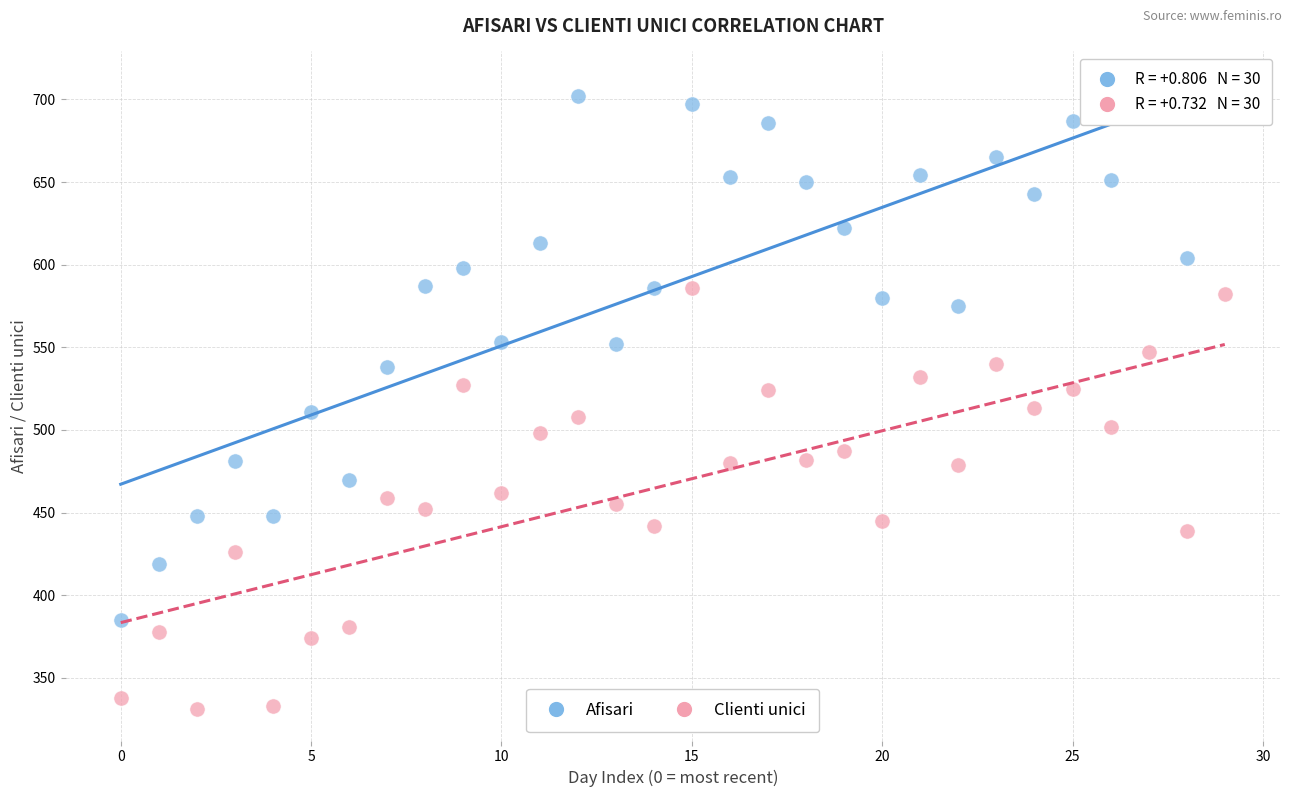

Which series reaches the minimum Y coordinate?

Clienti unici